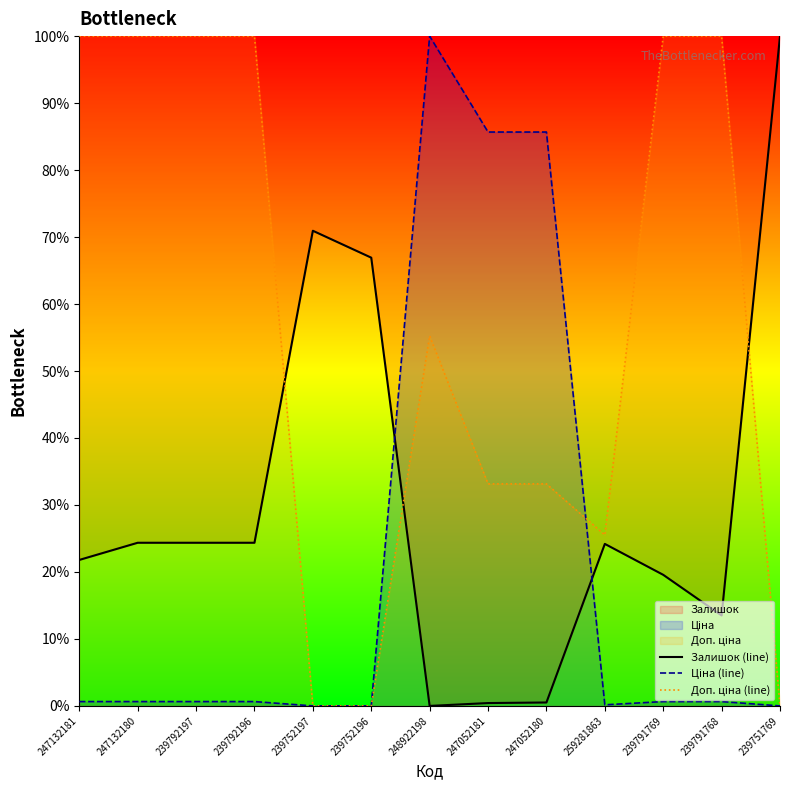

What position from the left is 239791768?

12